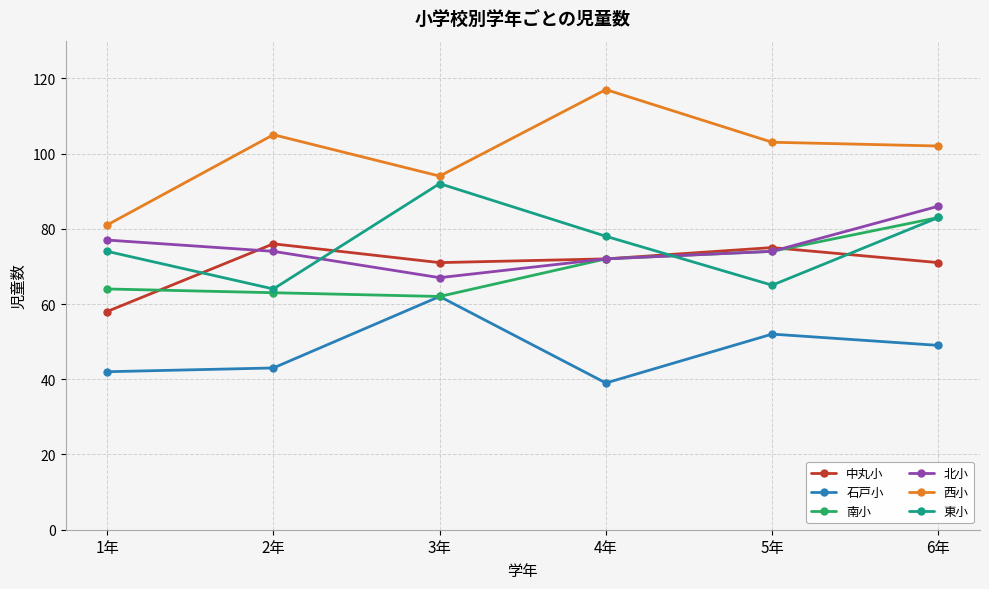

How many lines are shown in the chart?

6